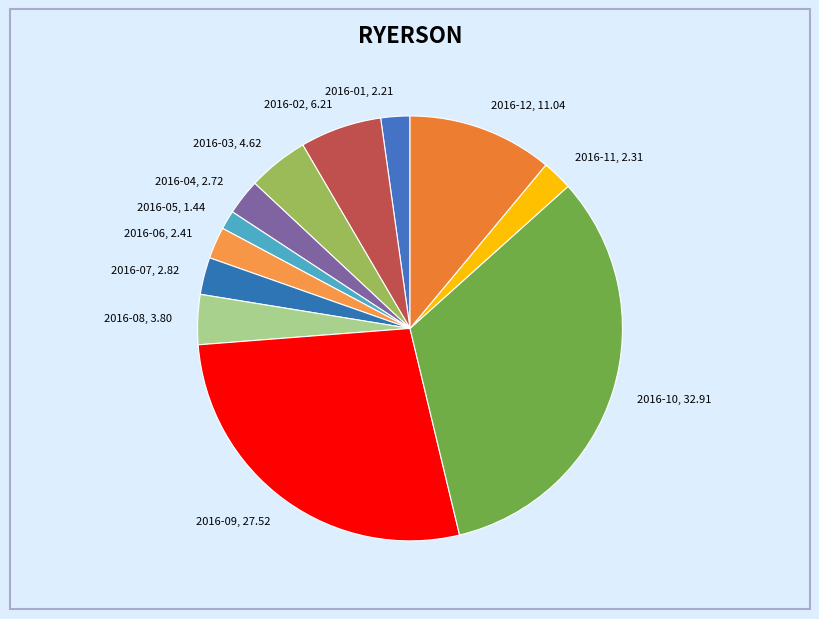

How many segments does this pie chart have?

12